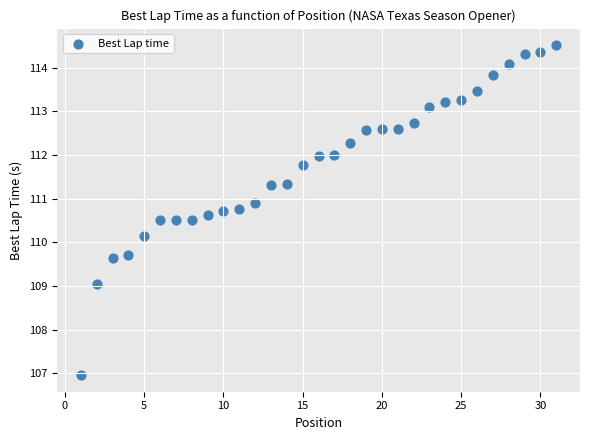

What is the range of Y values (max minus min)?

7.6